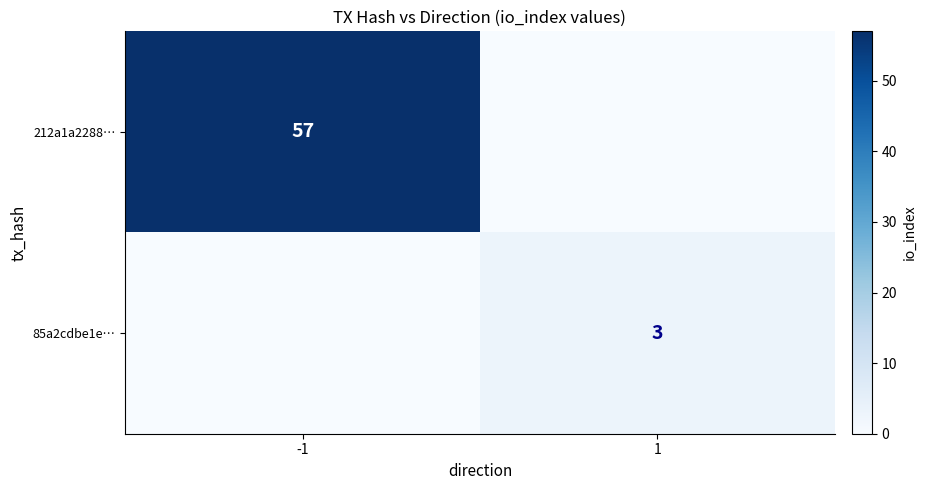

At which category does the chart reach its minimum across all series?

1